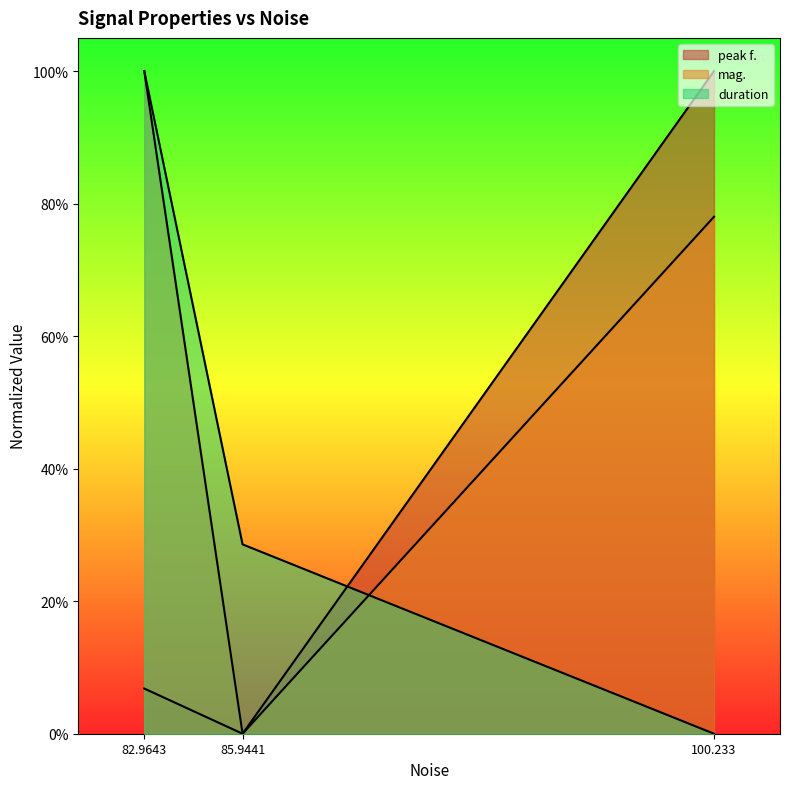

What is the spread (max minus min) of values at 100.233?

1.0